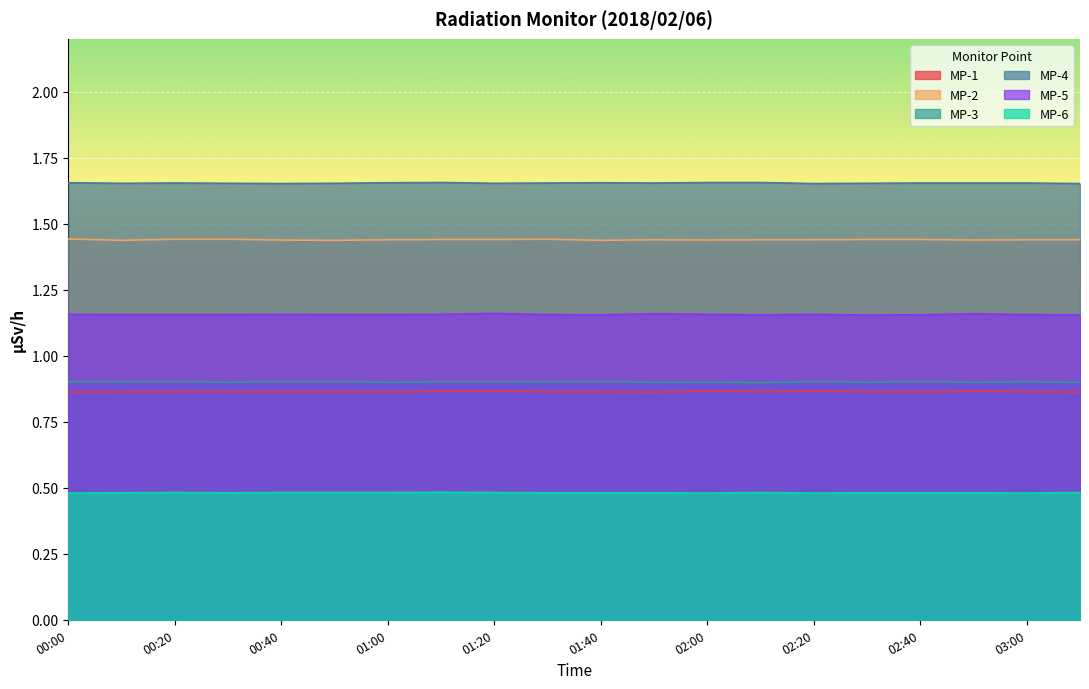

True or false: MP-3 has a value of 0.9 at 01:50.

True